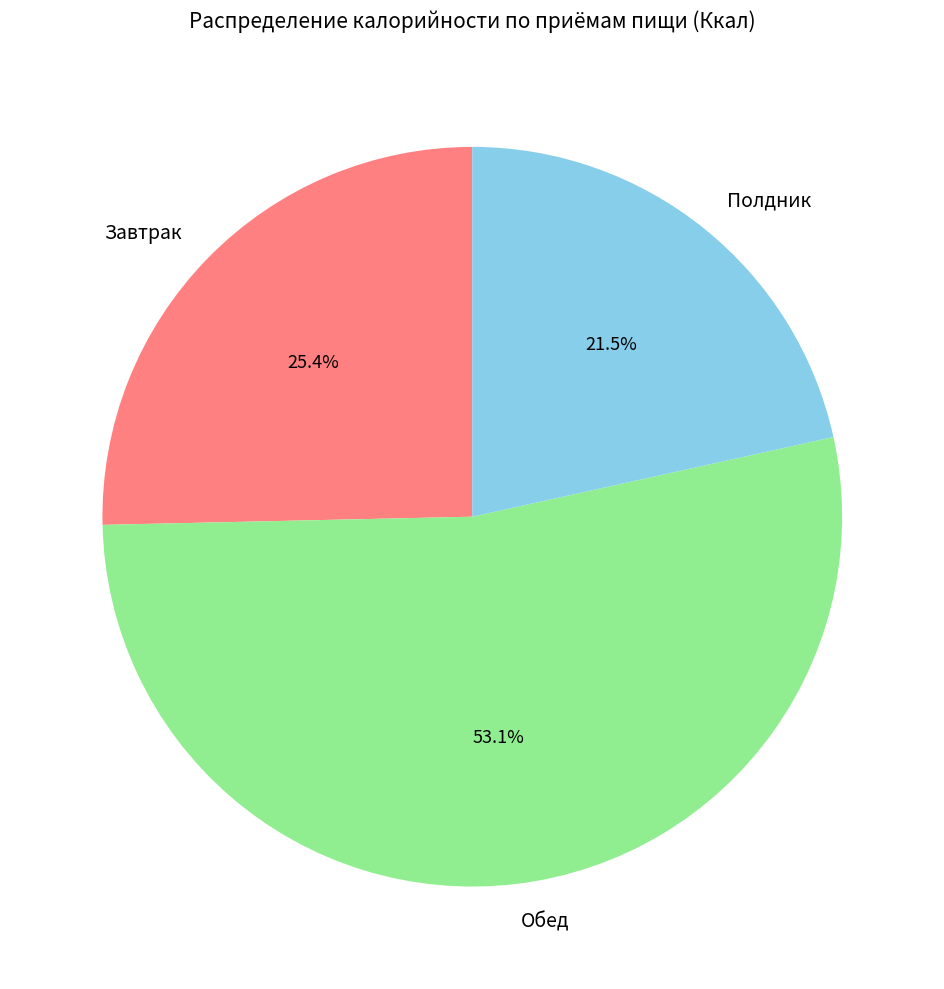

Combined, do Обед and Полдник account for over 50%?

Yes